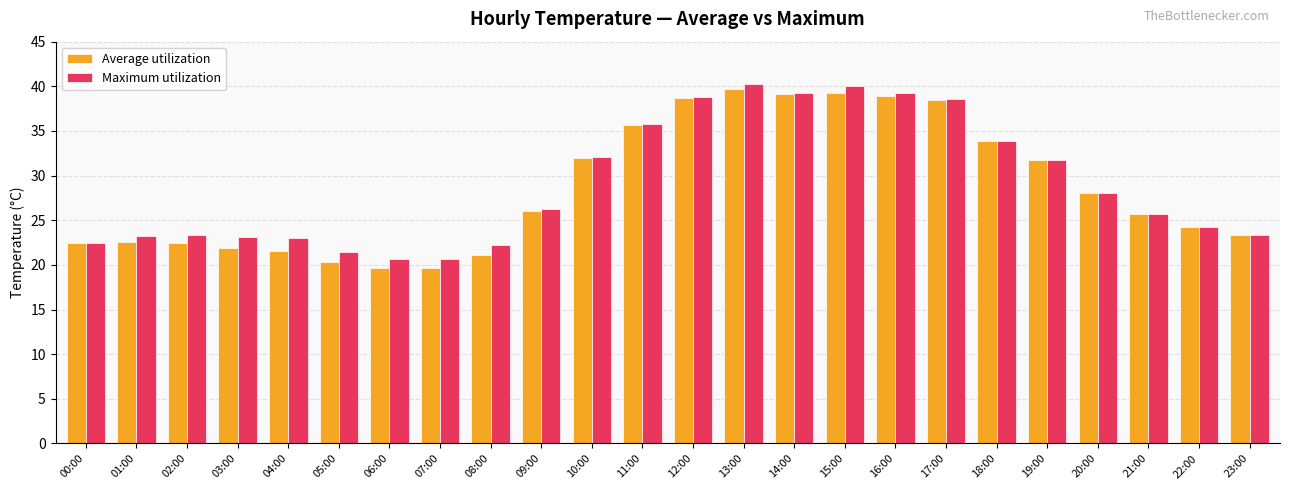

How many groups of bars are there?

24